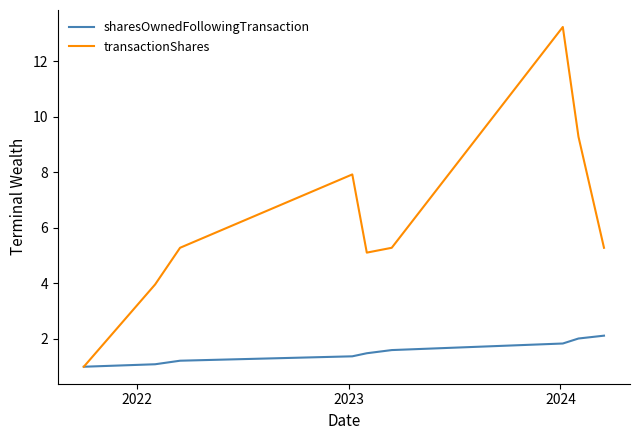

Which series has the largest total across all categories?

transactionShares